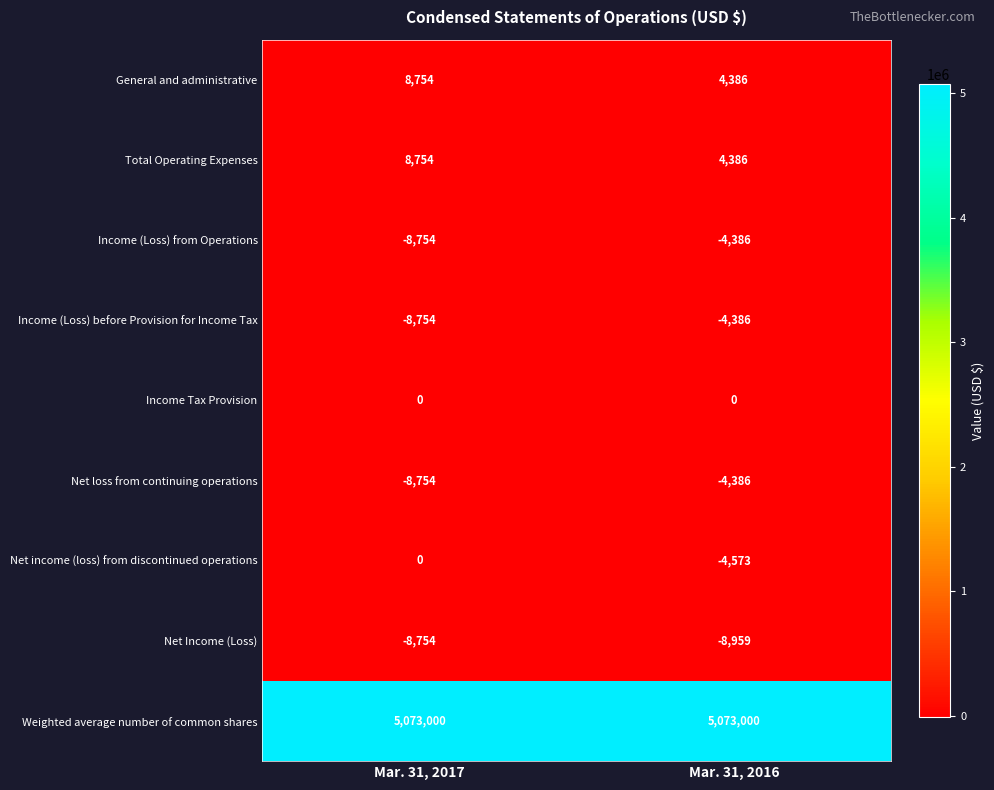

Rank the categories by Net Income (Loss) value from highest to lowest.

Mar. 31, 2017, Mar. 31, 2016